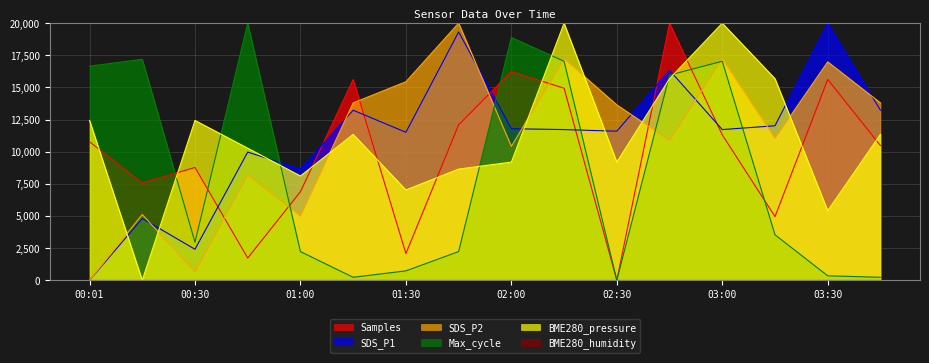

What position from the left is 00:01?

1